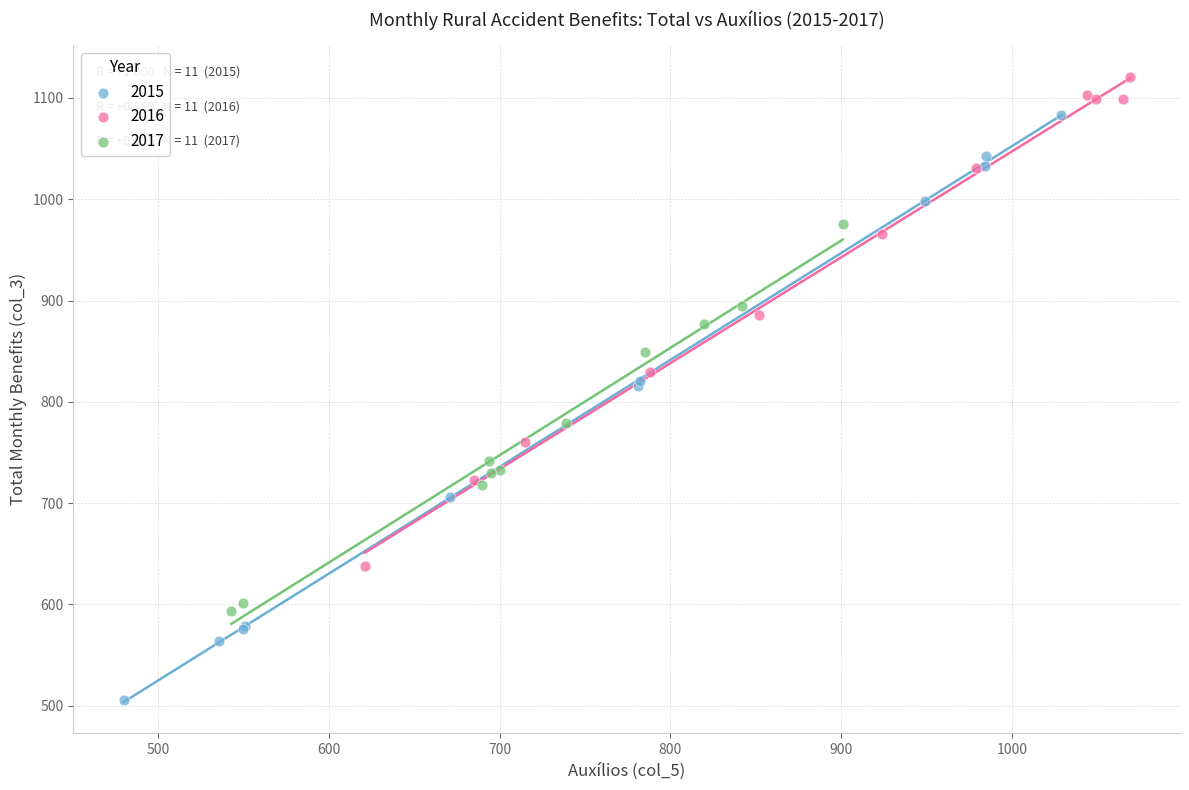

Which series reaches the minimum Y coordinate?

2015